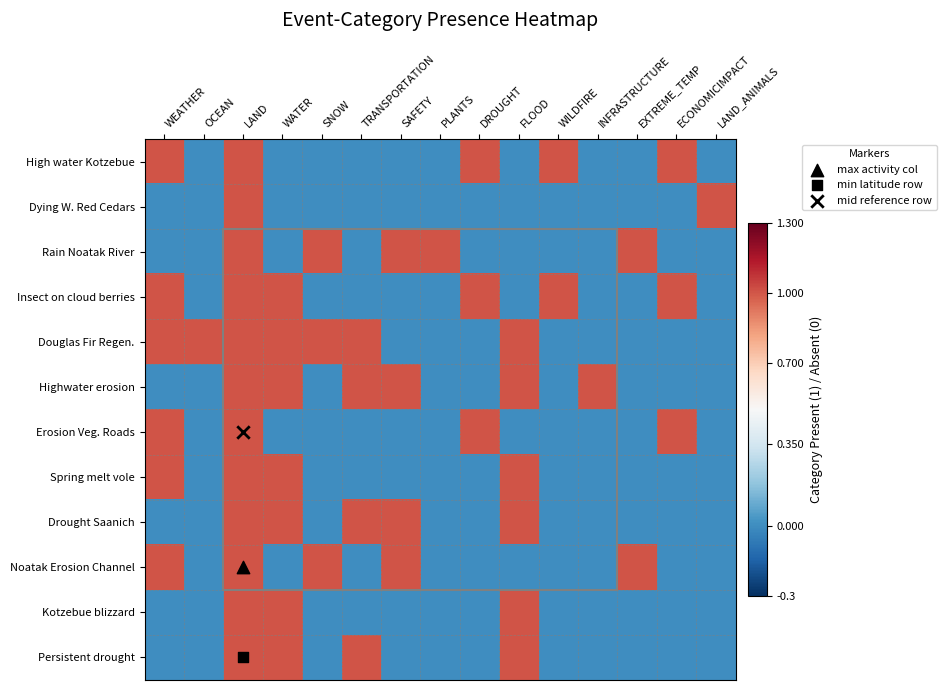

Rank the series at DROUGHT from highest to lowest value.

High water Kotzebue, Insect on cloud berries, Erosion Veg. Roads, Dying W. Red Cedars, Rain Noatak River, Douglas Fir Regen., Highwater erosion, Spring melt vole, Drought Saanich, Noatak Erosion Channel, Kotzebue blizzard, Persistent drought